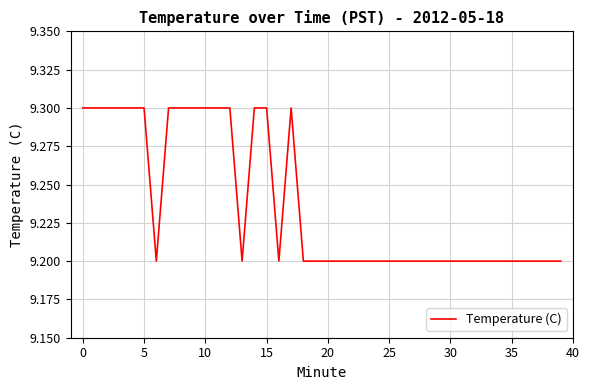

What is the smallest value displayed?

9.2